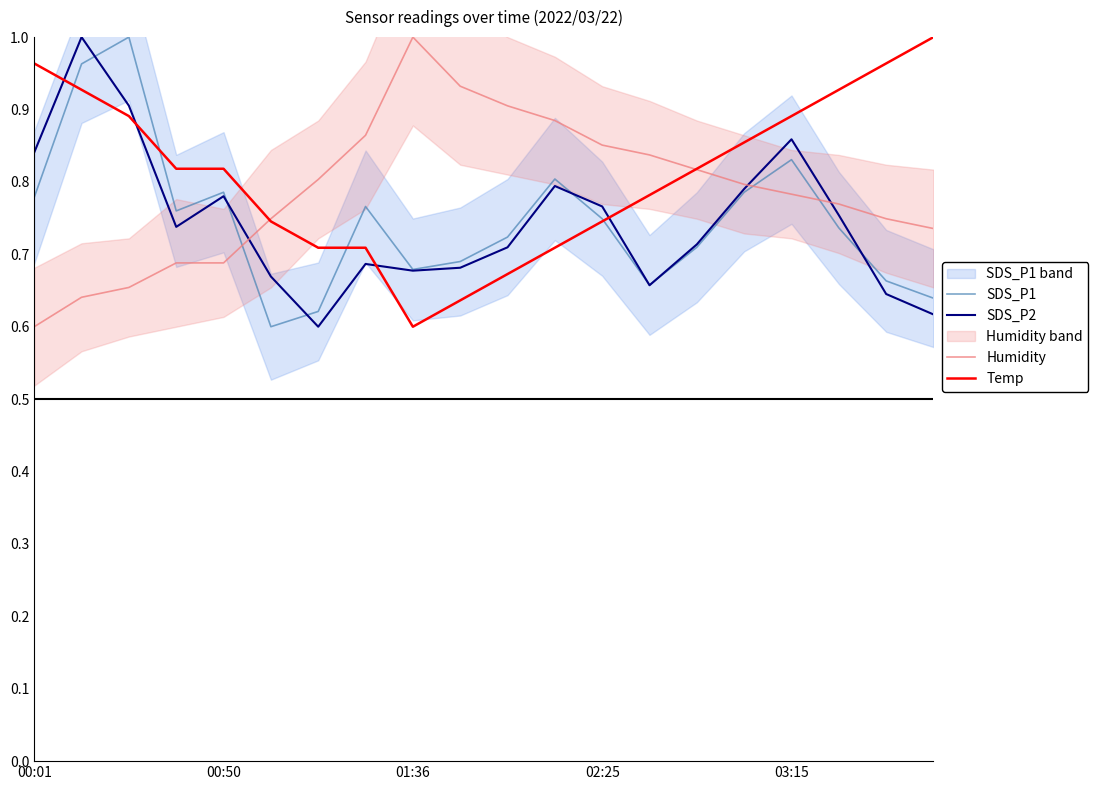

What is the greatest value displayed?

1.0